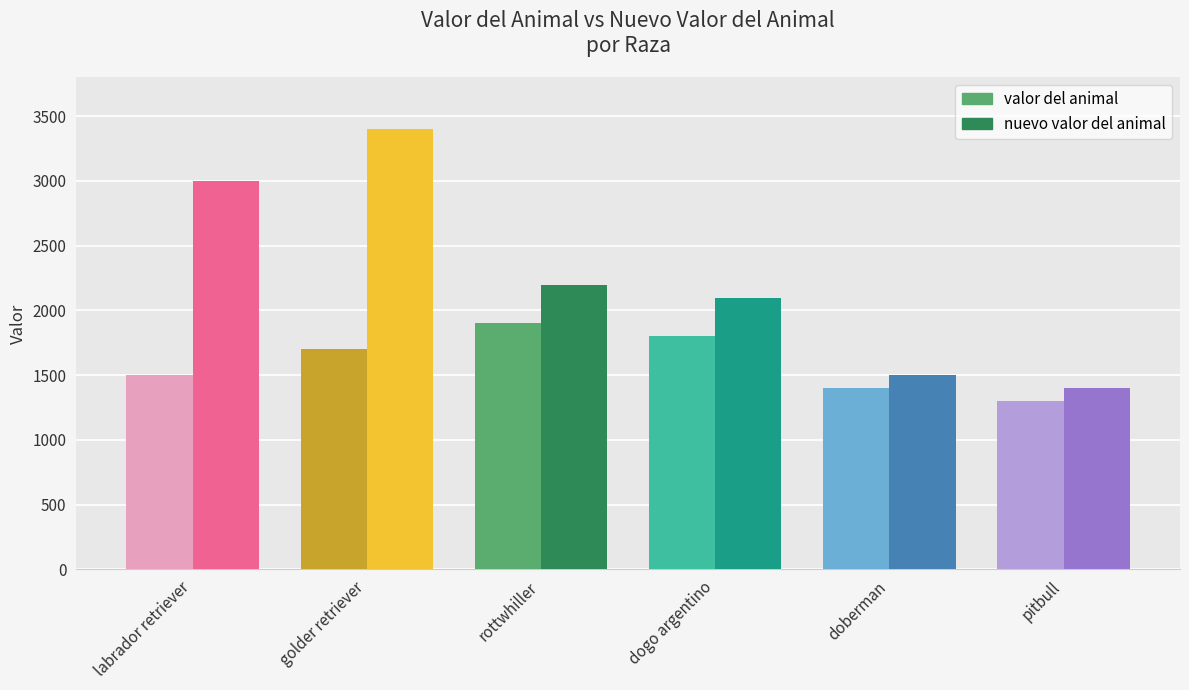

At how many categories does at least one series exceed 1935?

4